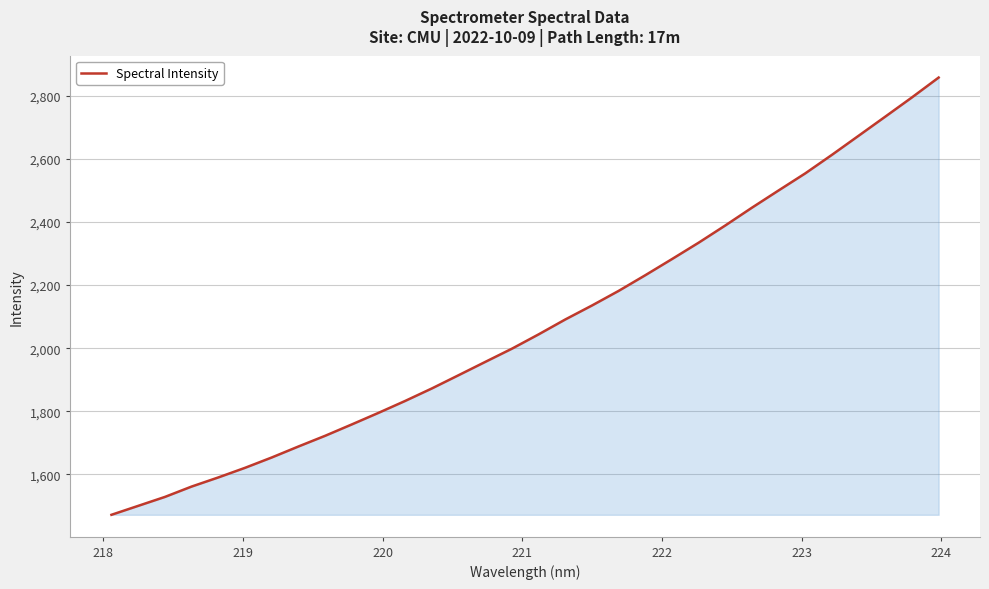

True or false: the data has more than 0 interior local peaks.

False